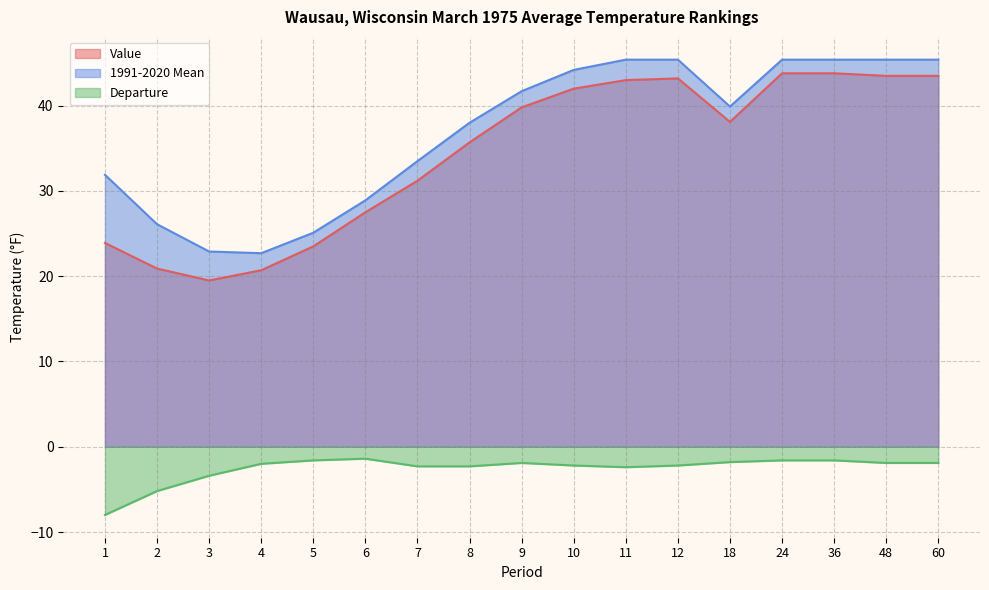

True or false: 1991-2020 Mean and Departure intersect in this chart.

False